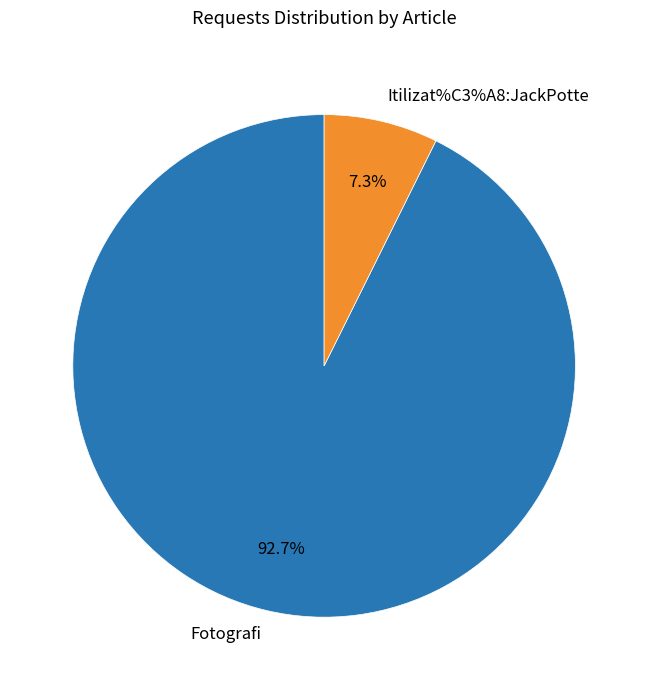

Is there any slice that represents more than half of the pie?

Yes